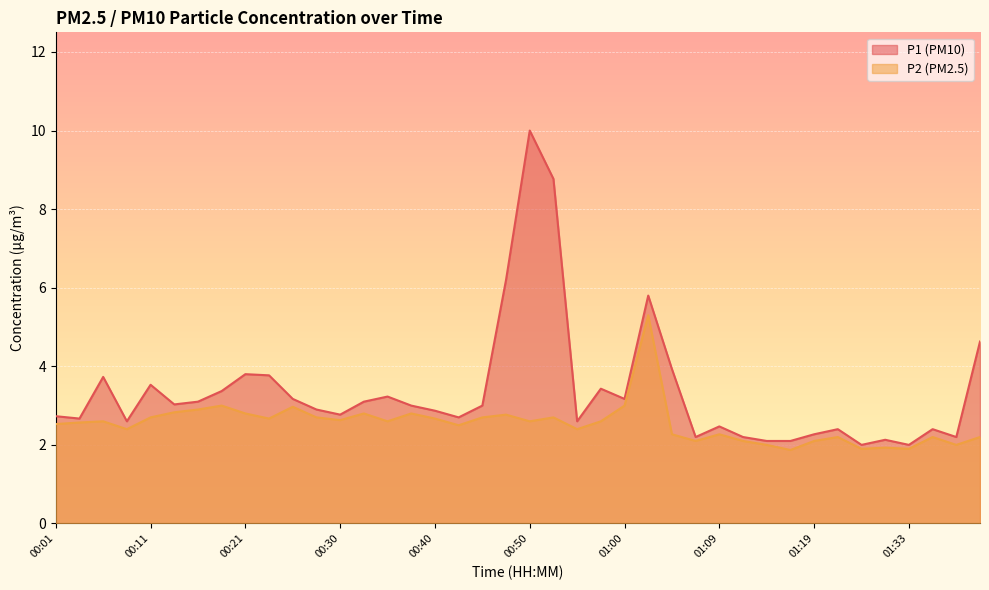

Between 00:23 and 01:22, which series saw the biggest shift?

P1